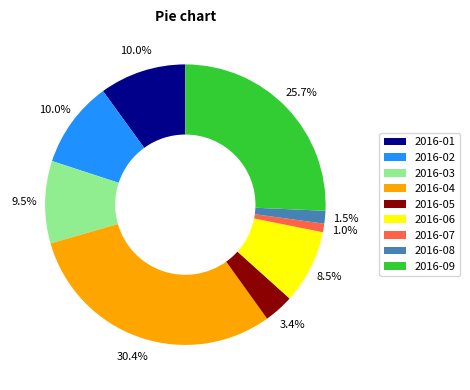

Which slice is the largest?

2016-04